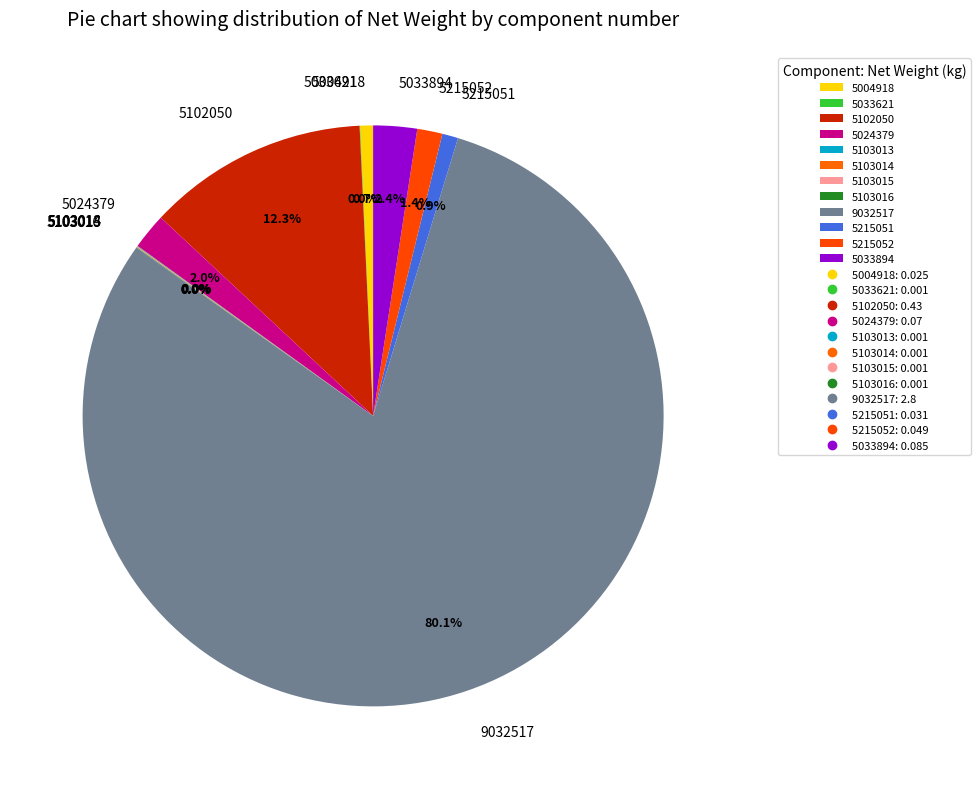

To the nearest percent, what portion does 9032517 represent?

80%